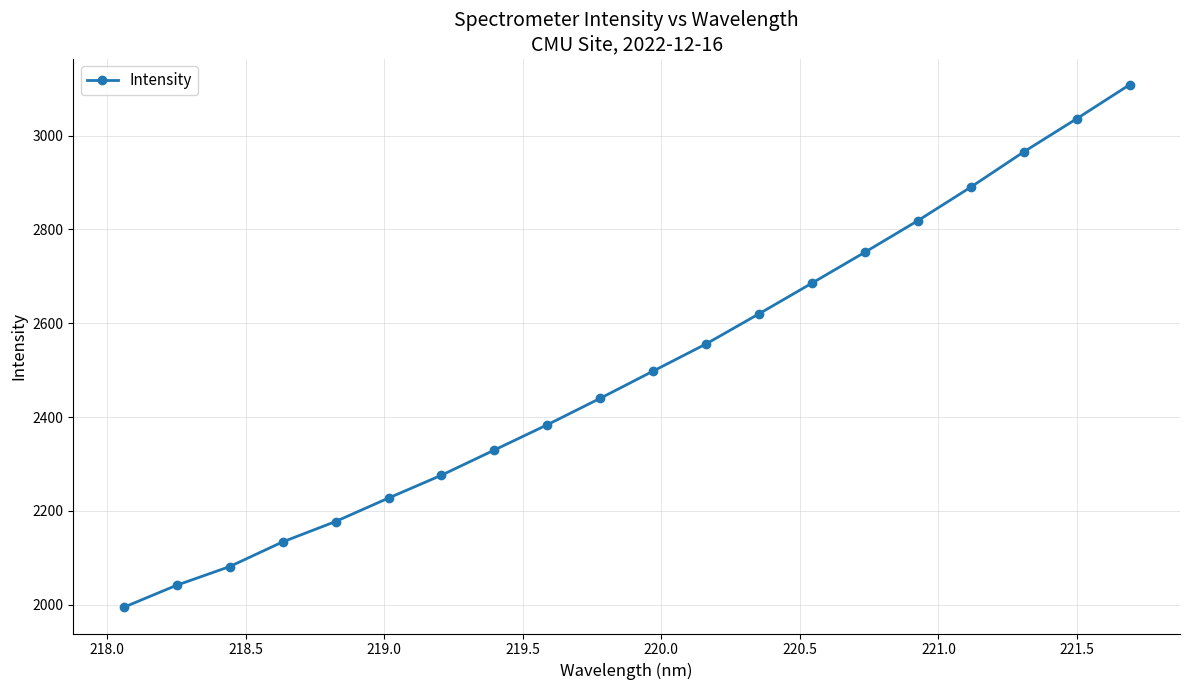

What is the value of the 1st point from the left?

1994.3